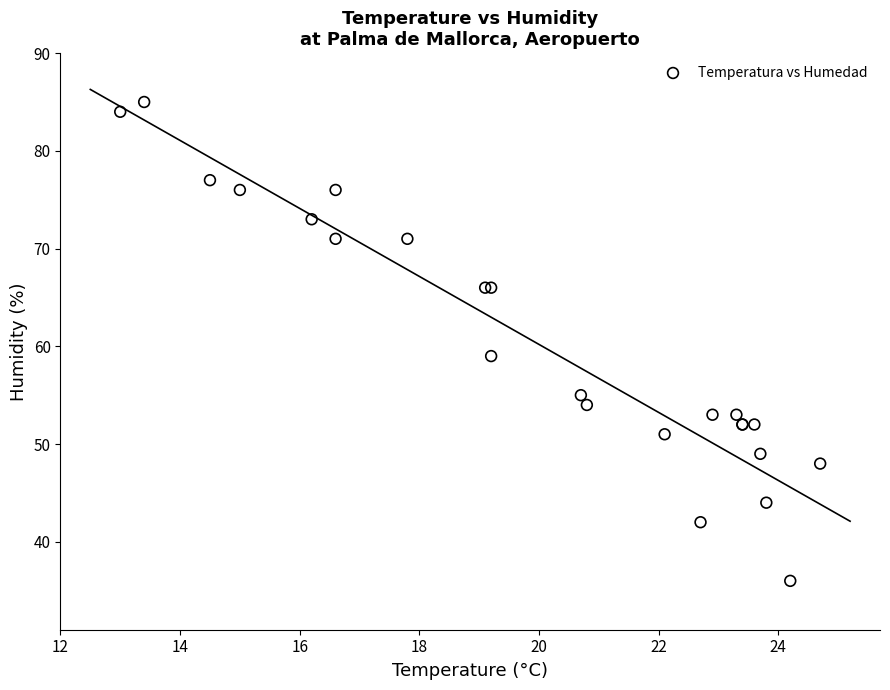

What Y value in the scatter plot is closest to 60?

59